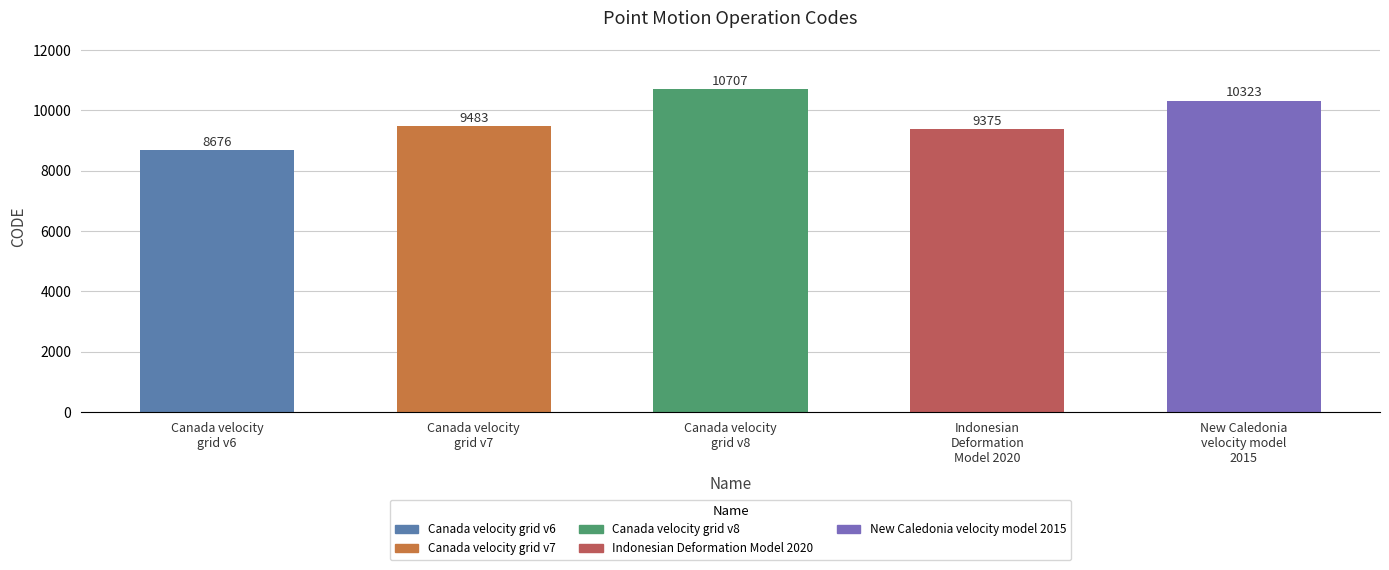

What is the difference between the maximum and minimum values?

2031